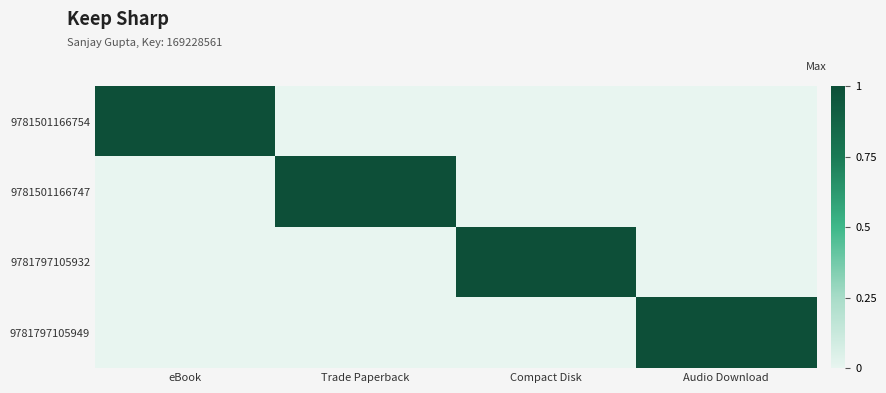

List the series in order of their peak value, lowest first.

9781501166754, 9781501166747, 9781797105932, 9781797105949